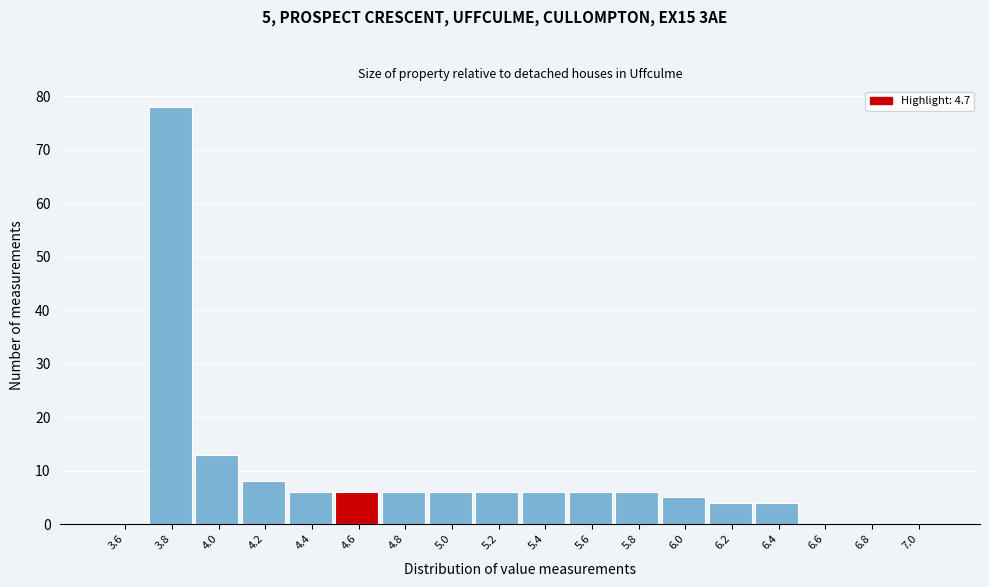

Over which range of the x-axis is the bar tallest?

3.7 to 3.9